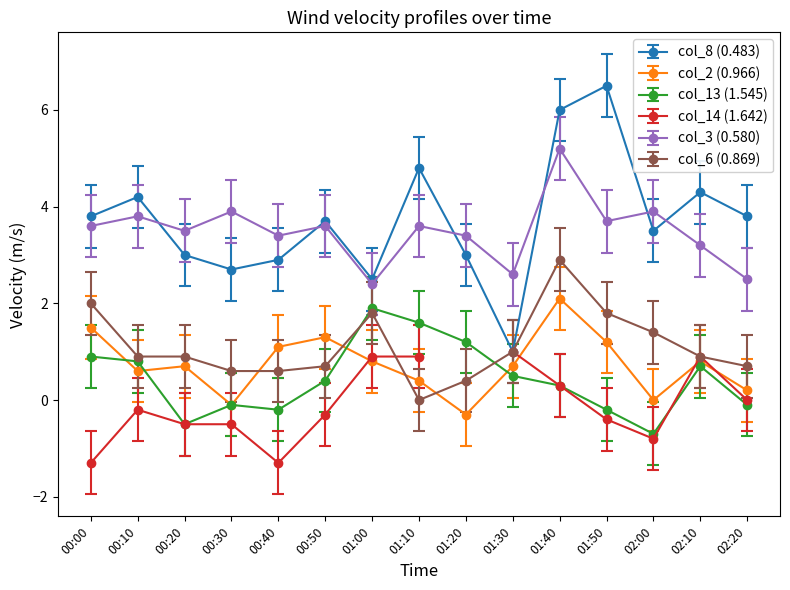

Which series has the widest spread of values?

col_8 (0.483)